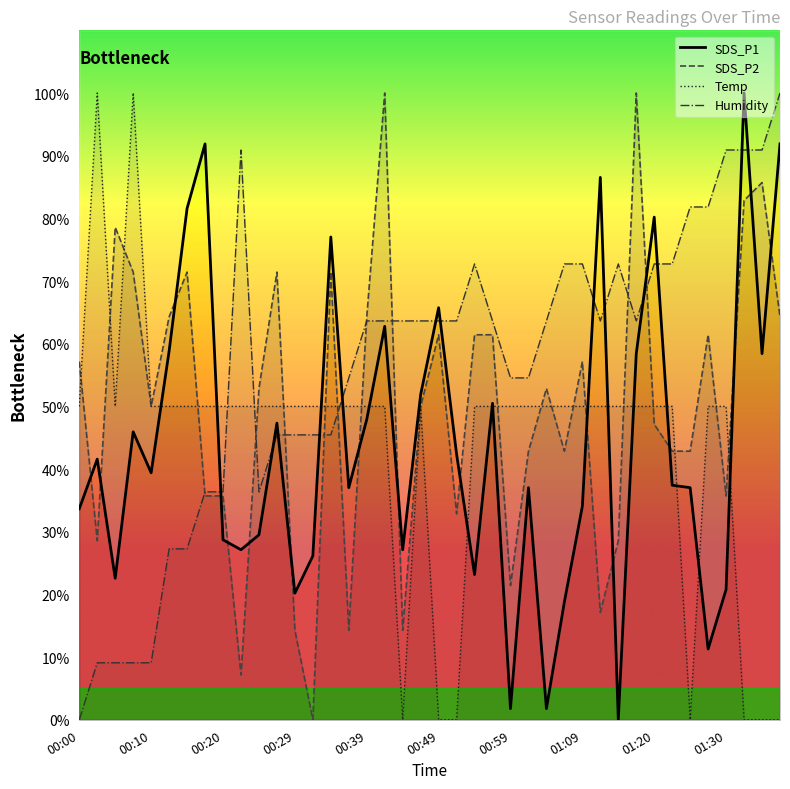

What is the sum of the Humidity line values at 32 and 25?

127.3